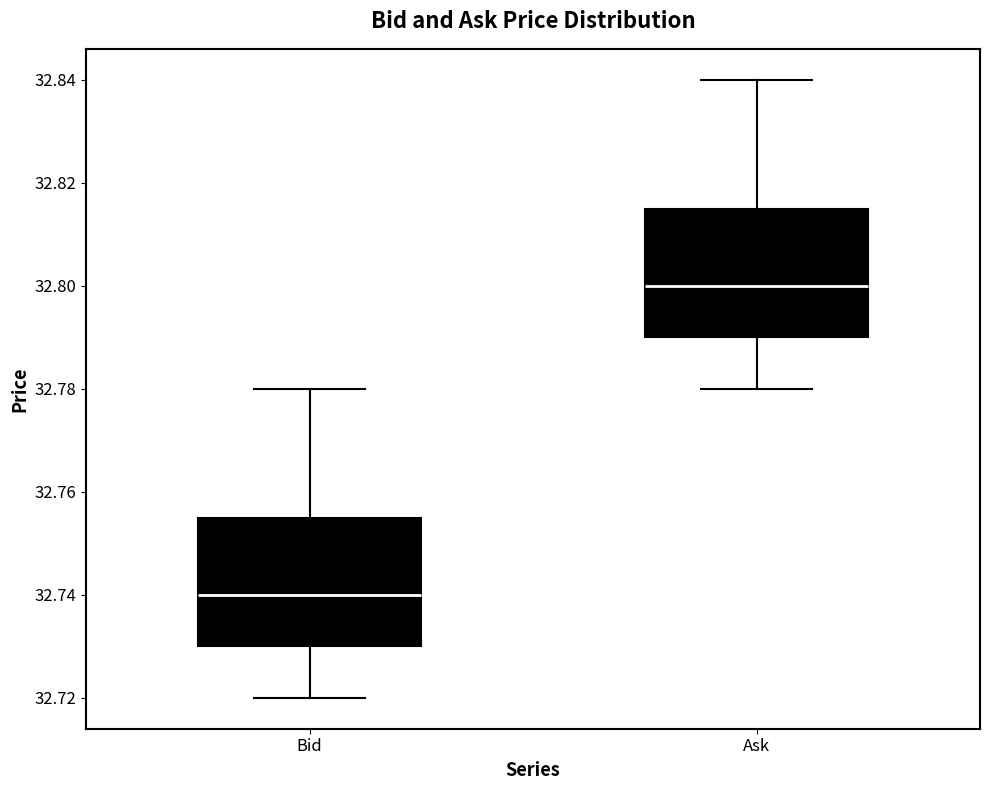

Reading left to right, read every box against the y-axis: the position of its median line, the range the box covers, and the ends of its whiskers. The values are not printed on the chart, so give them approximately, as read against the axis.

Bid: median 32.740, box 32.730 to 32.756, whiskers 32.720 to 32.780
Ask: median 32.800, box 32.790 to 32.816, whiskers 32.780 to 32.840